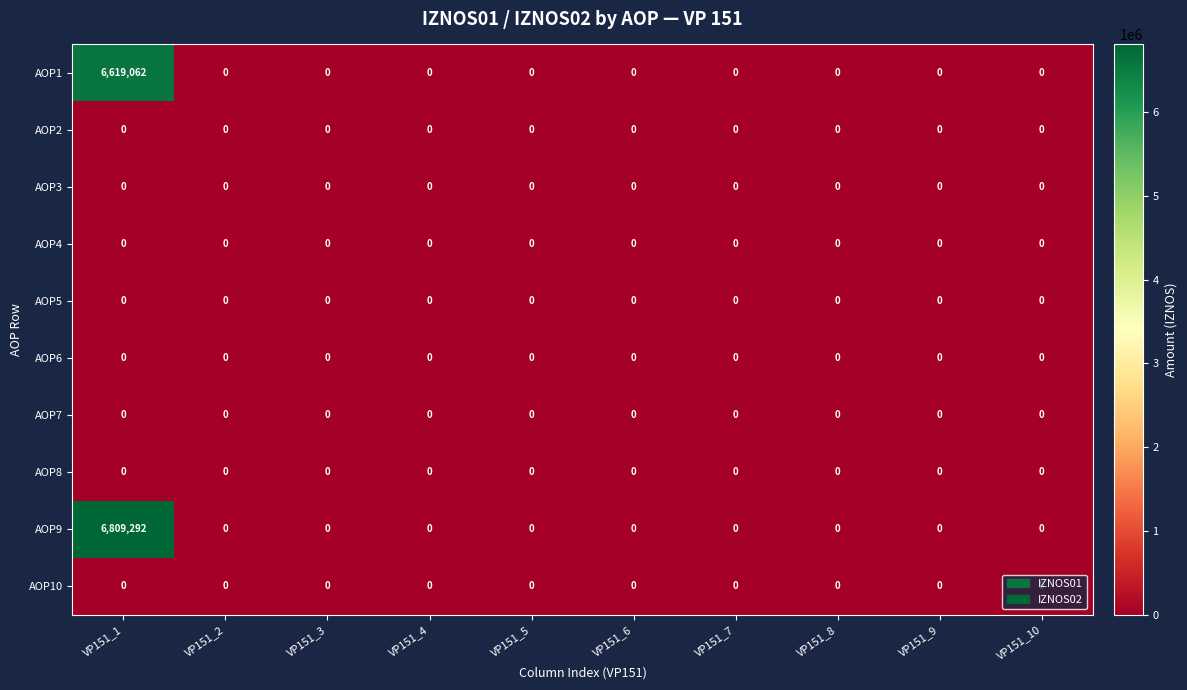

At how many categories does at least one series exceed 3874668?

1